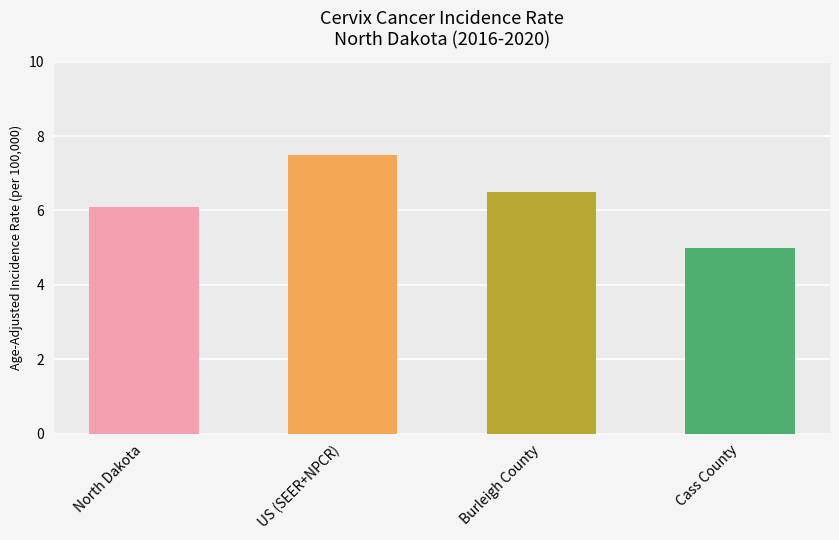

What is the sum of all values?

25.1